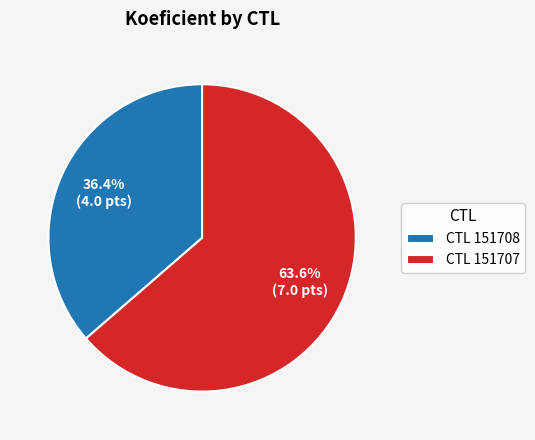

Does CTL 151708 represent more than half of the total?

No